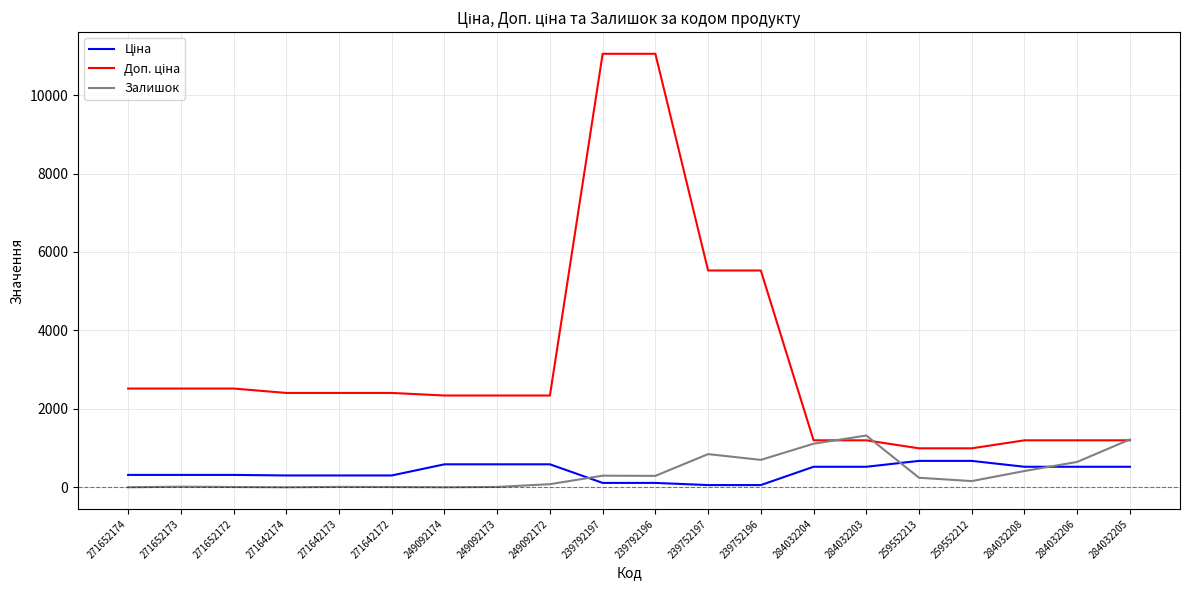

The Залишок series shows 646.0 at 284032206. True or false?

True